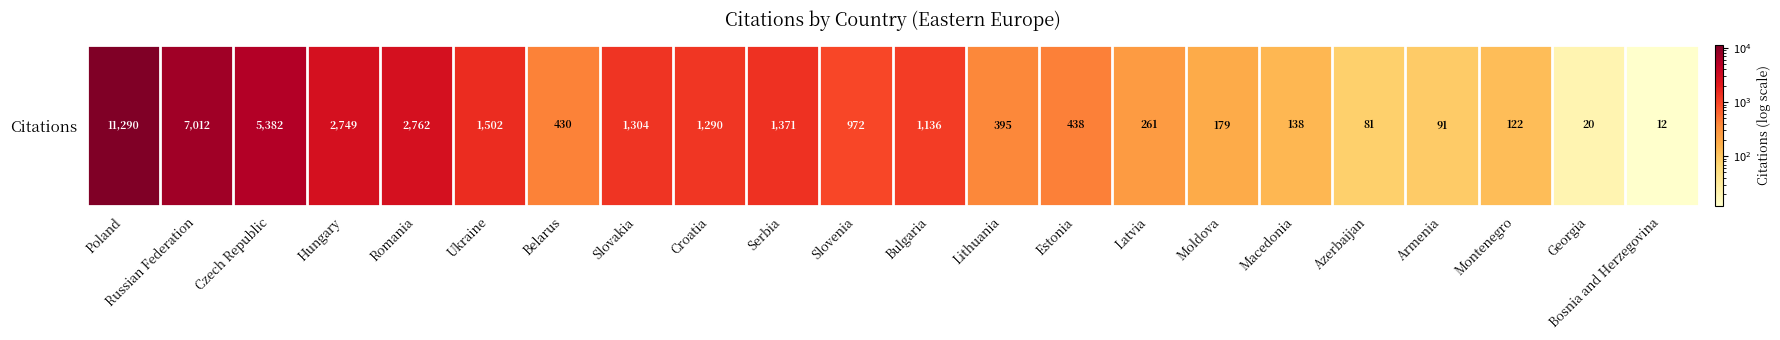

How many values exceed 972?

10